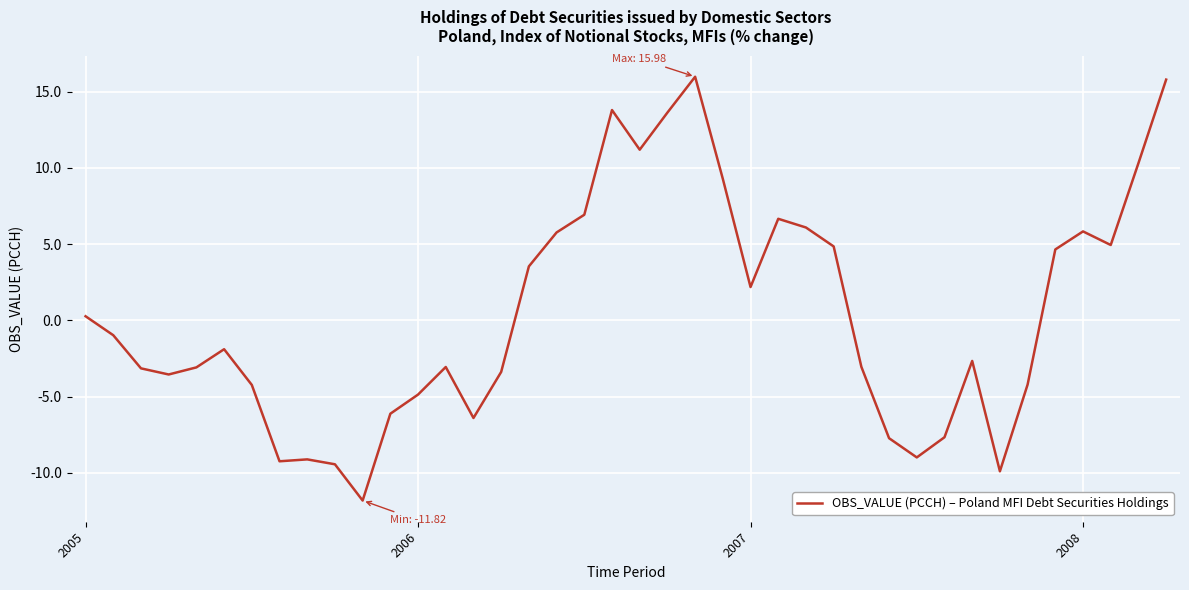

What is the greatest value displayed?

16.0